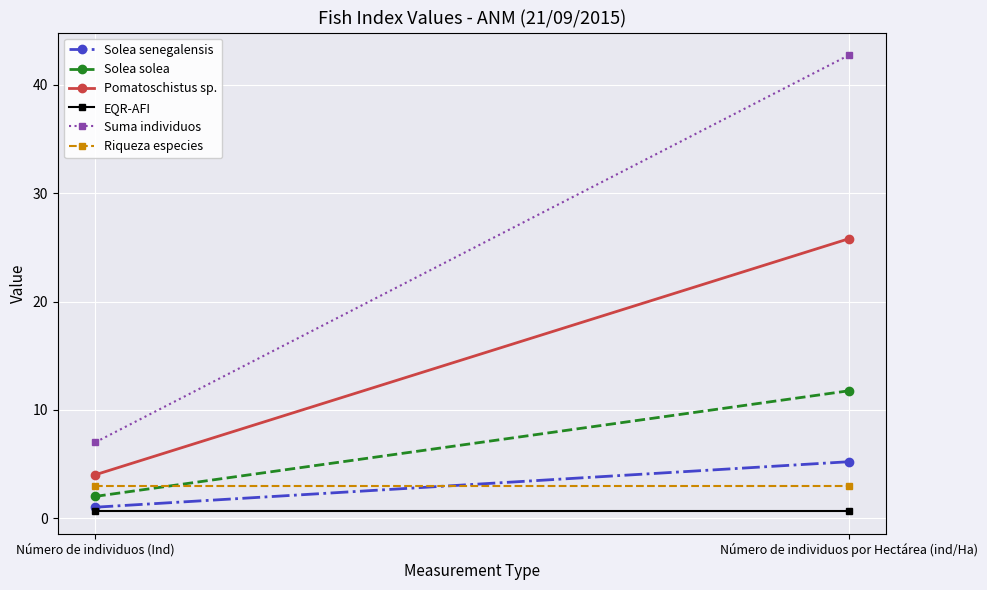

What is the total value across all series at Número de individuos por Hectárea (ind/Ha)?

89.1